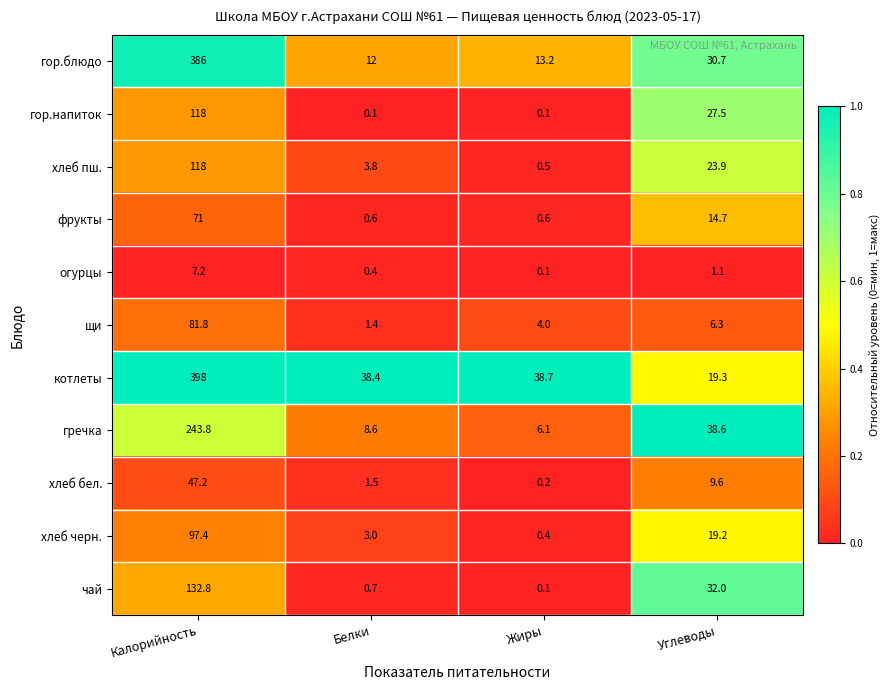

Which series changed the most between Жиры and Углеводы?

гречка